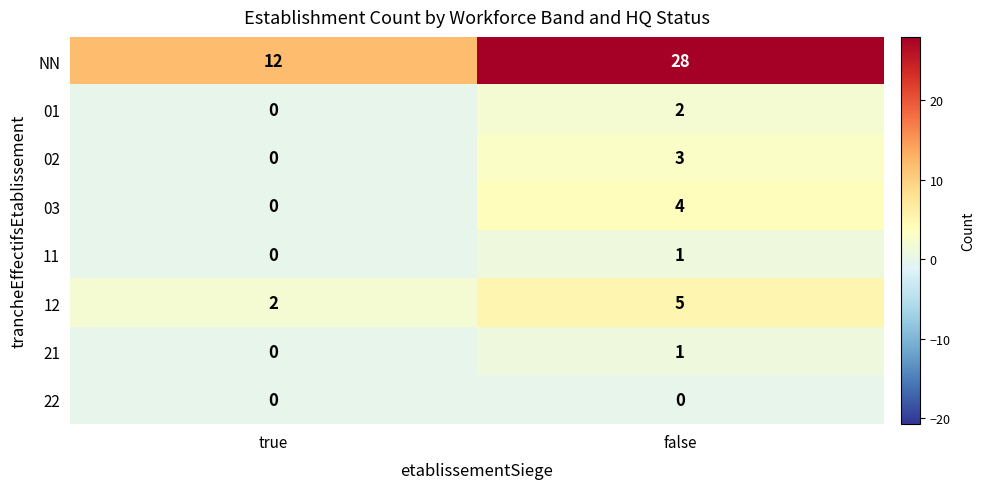

What is the difference between the 02 values at true and false?

3